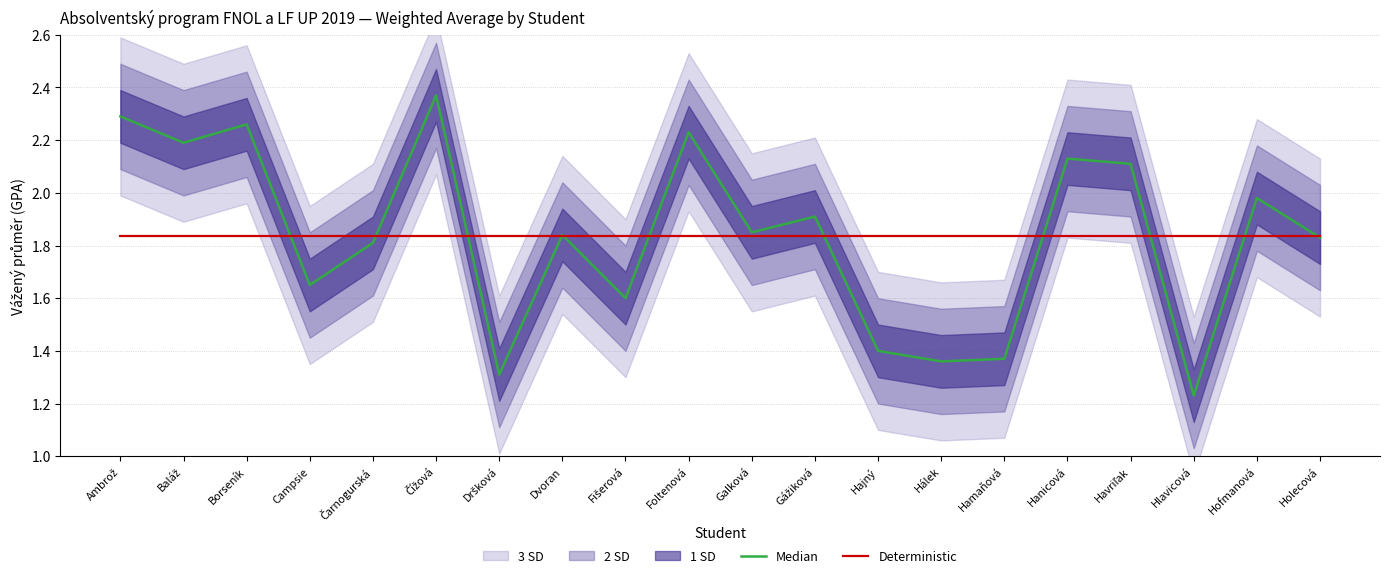

After their last crossing, which series has the higher values: Deterministic or Median?

Deterministic